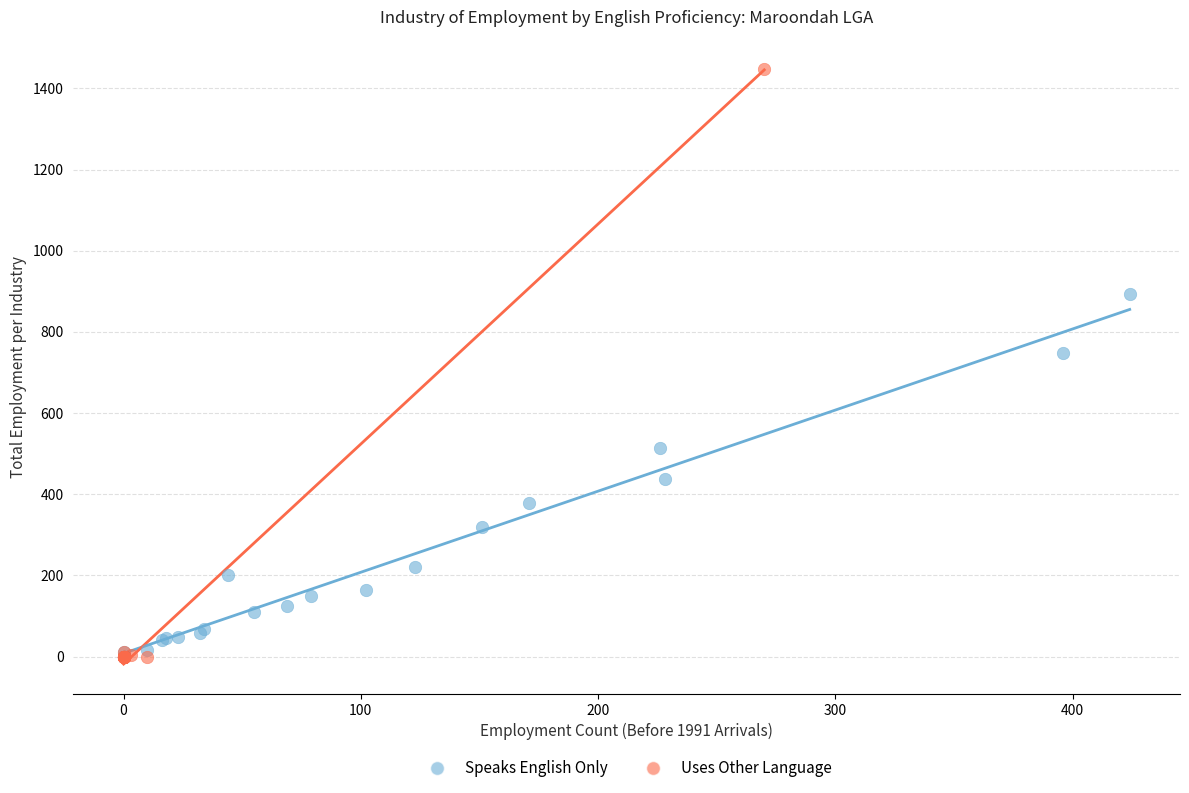

Which series has the largest Y range (max minus min)?

Uses Other Language